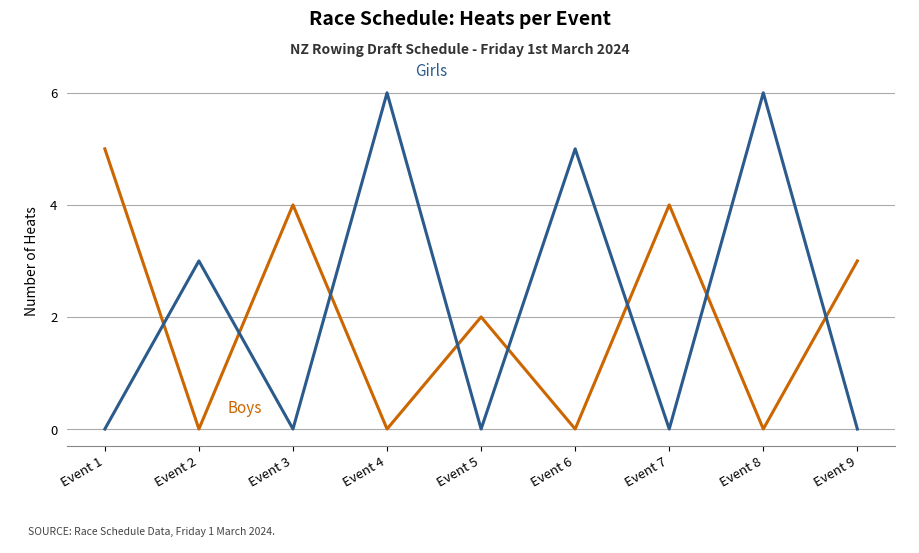

What is the total value across all series at Event 7?

4